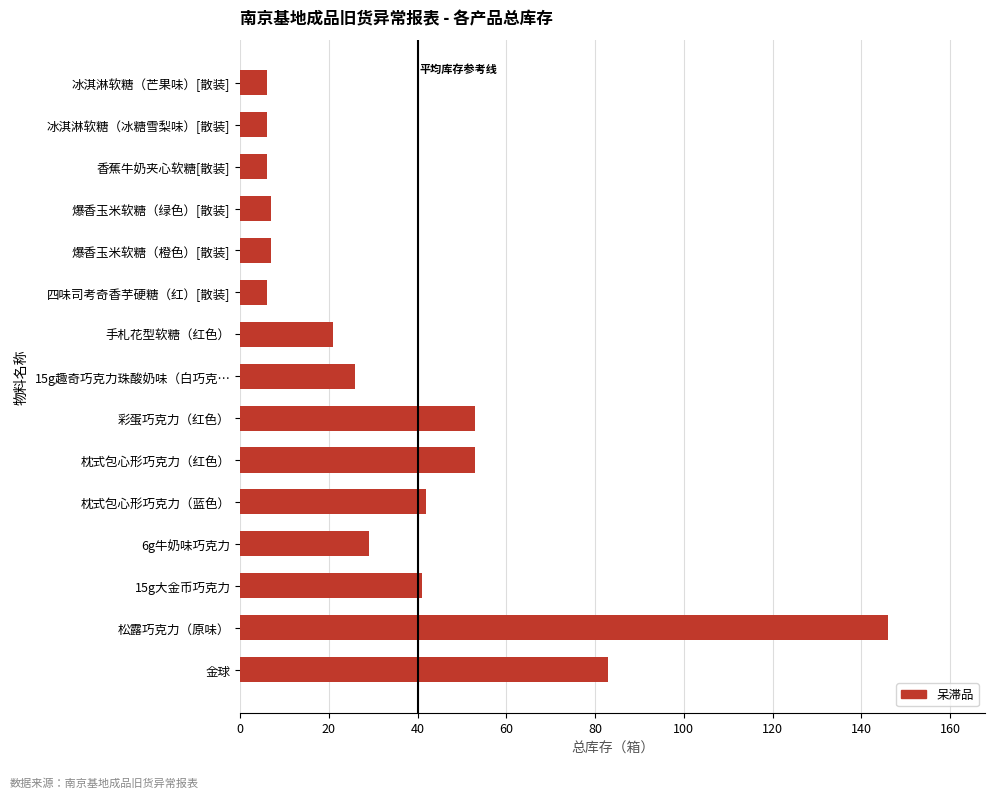

How many distinct data groups are displayed?

1